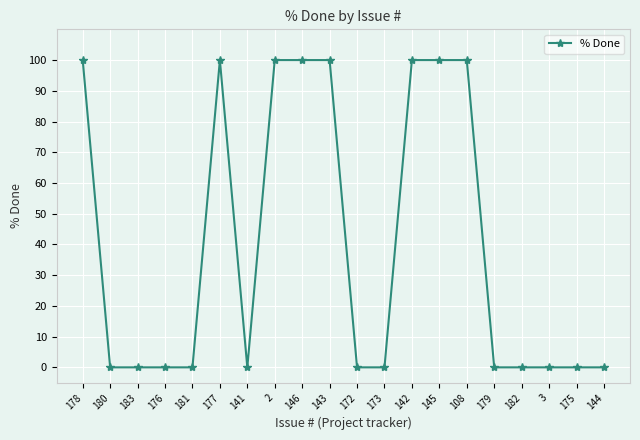

Between 180 and 145, which is larger?

145